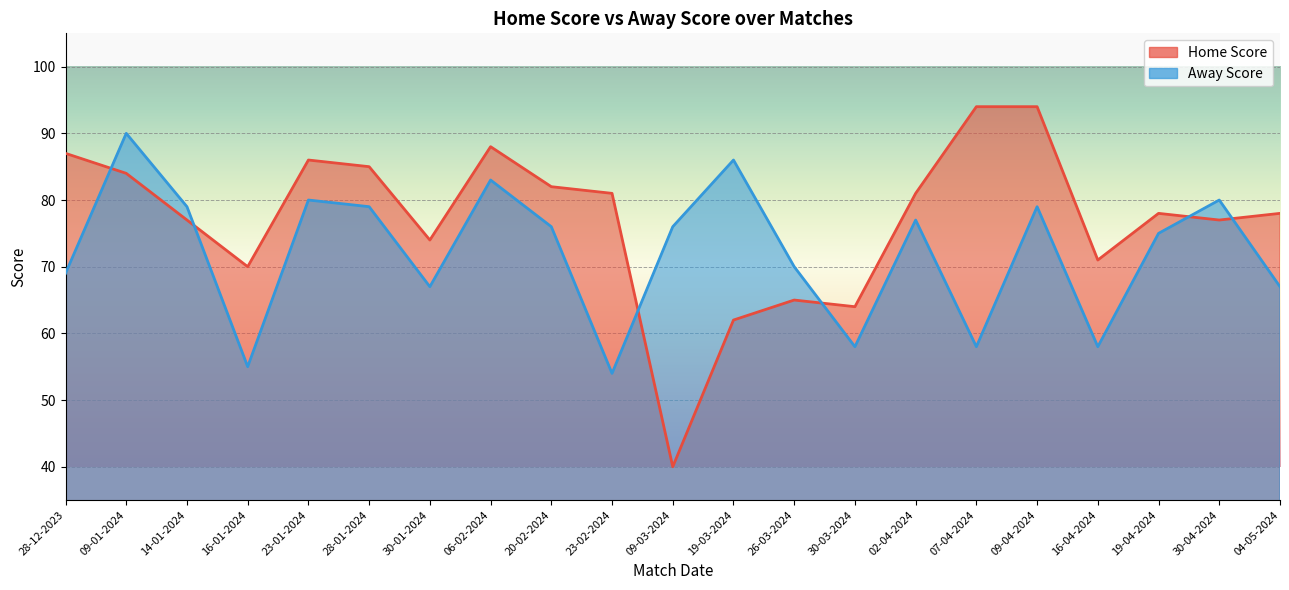

At 28-01-2024, list the series in order from smallest to largest.

Away Score, Home Score